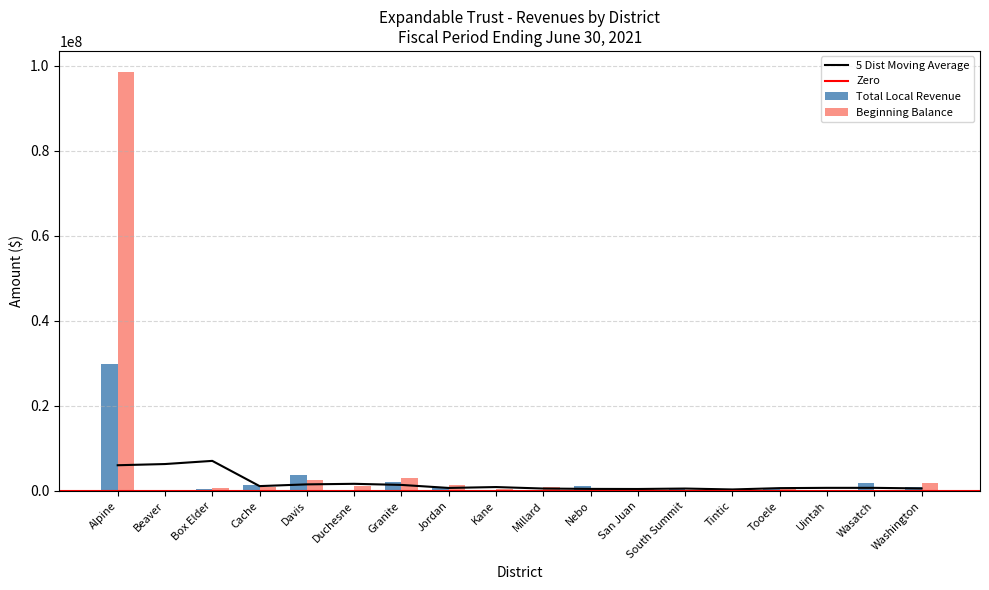

Is the value of Beginning Balance at Millard greater than the value of Total Local Revenue at Uintah?

Yes